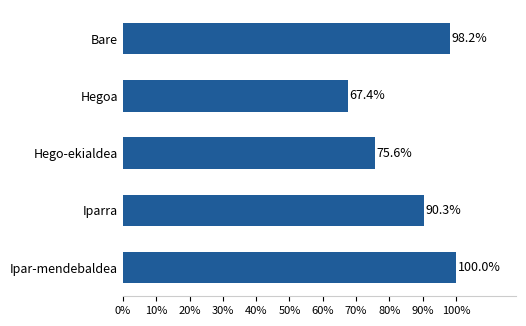

Are the bars horizontal?

Yes